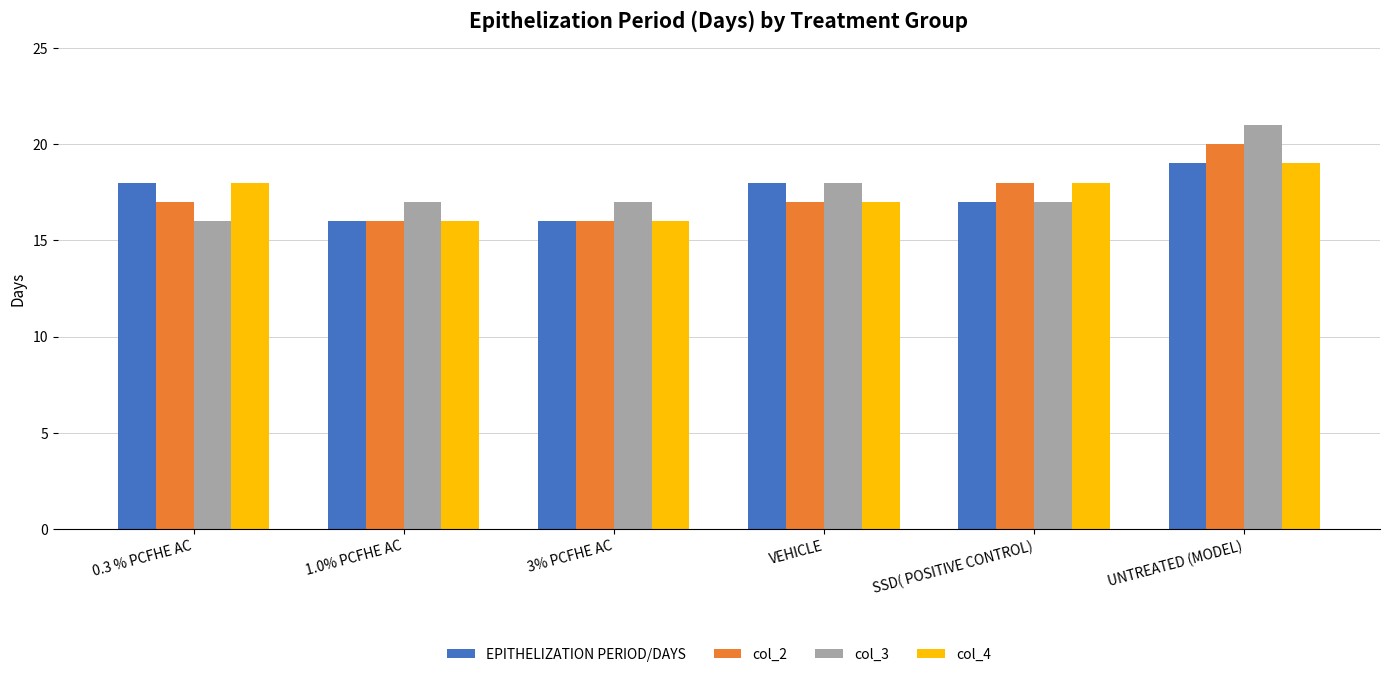

The value of EPITHELIZATION PERIOD/DAYS at SSD( POSITIVE CONTROL) is 8. True or false?

False